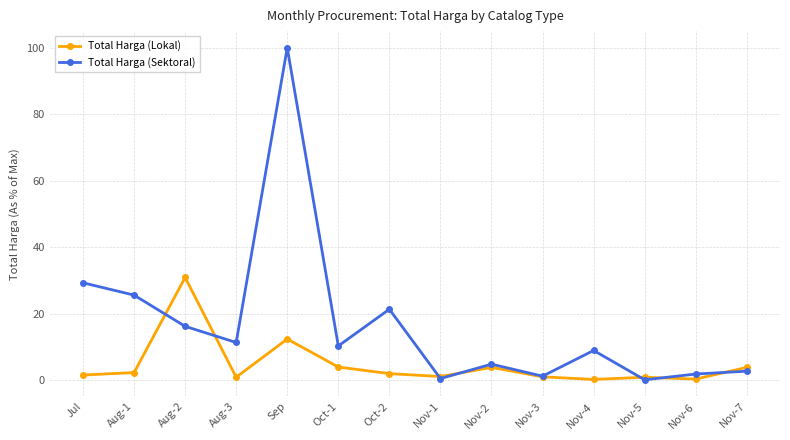

In Total Harga (Sektoral), how many points are lower than both neighbors (excluding endpoints)?

5